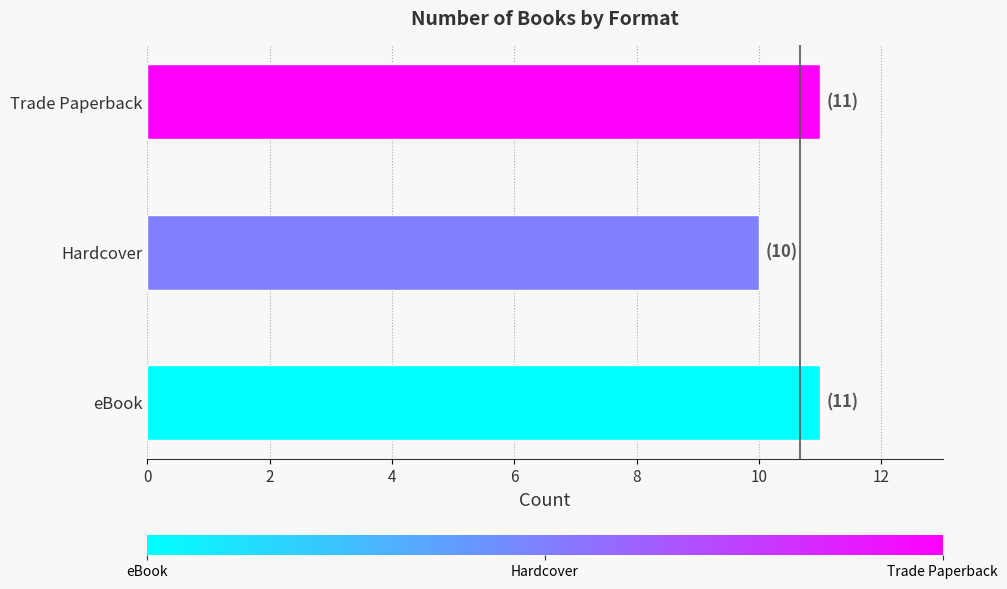

Reading top to bottom, extract all data points from this chart.

Trade Paperback=11	Hardcover=10	eBook=11